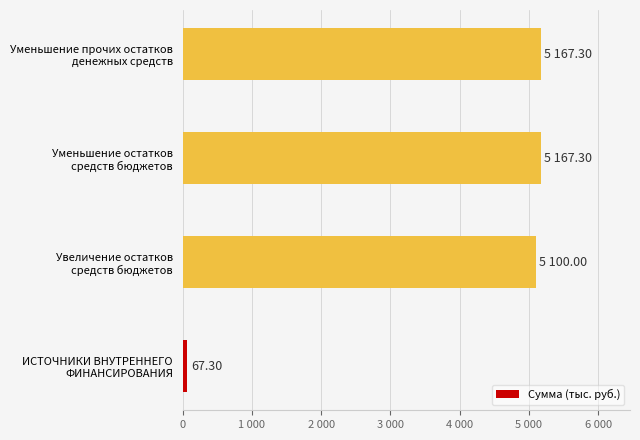

Are the bars horizontal?

Yes